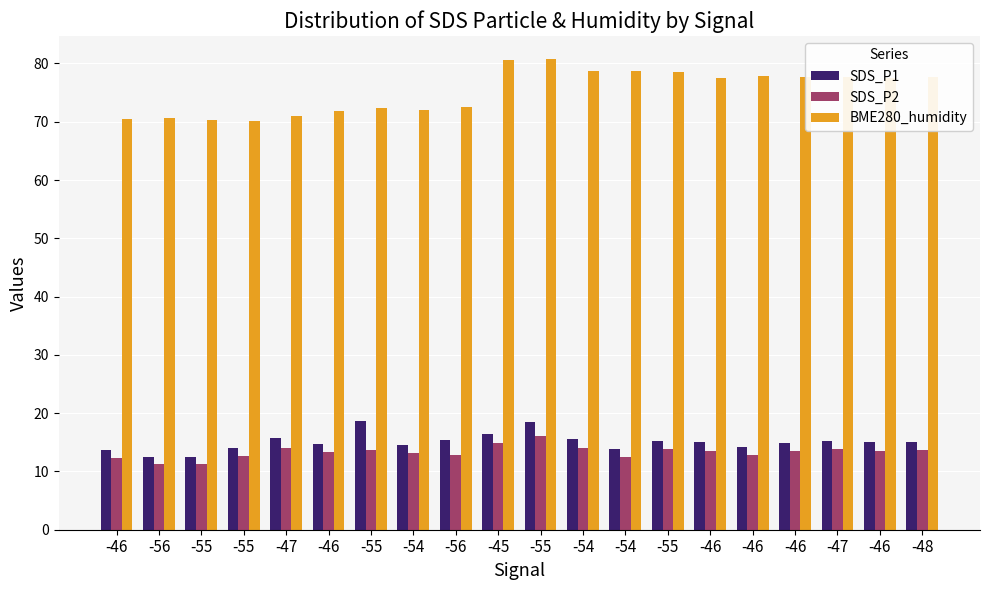

How many data points does each series have?

20